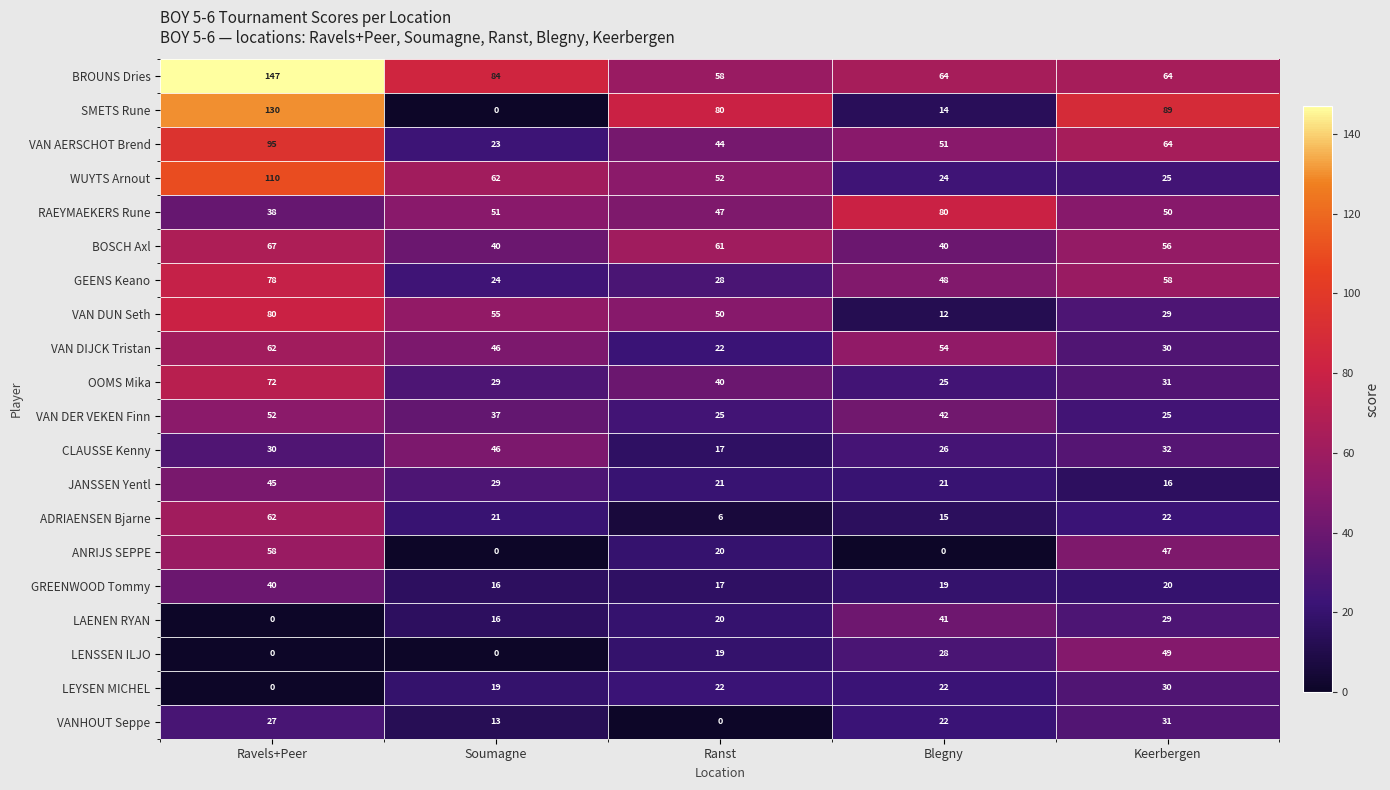

True or false: ADRIAENSEN Bjarne has a value of 9 at Ranst.

False